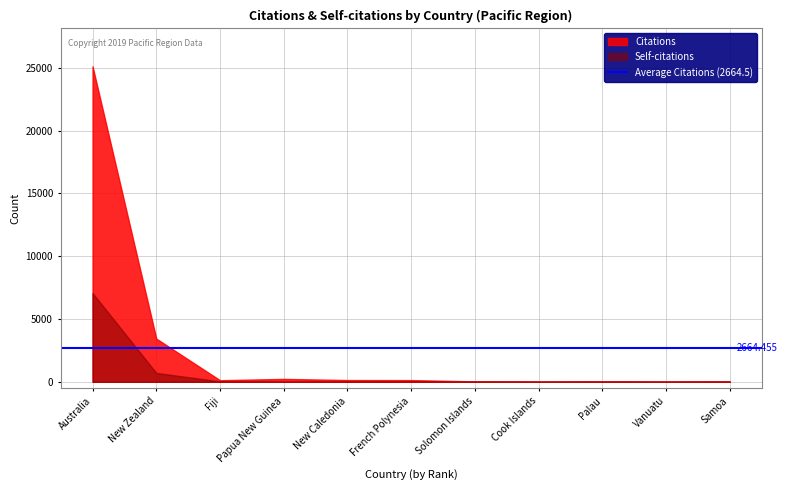

Reading left to right, list all the values displayed in this chart.

Citations: Australia=25122	New Zealand=3440	Fiji=126	Papua New Guinea=231	New Caledonia=140	French Polynesia=135	Solomon Islands=36	Cook Islands=10	Palau=24	Vanuatu=10	Samoa=35
Self-citations: Australia=7067	New Zealand=708	Fiji=33	Papua New Guinea=4	New Caledonia=15	French Polynesia=14	Solomon Islands=1	Cook Islands=0	Palau=3	Vanuatu=1	Samoa=0